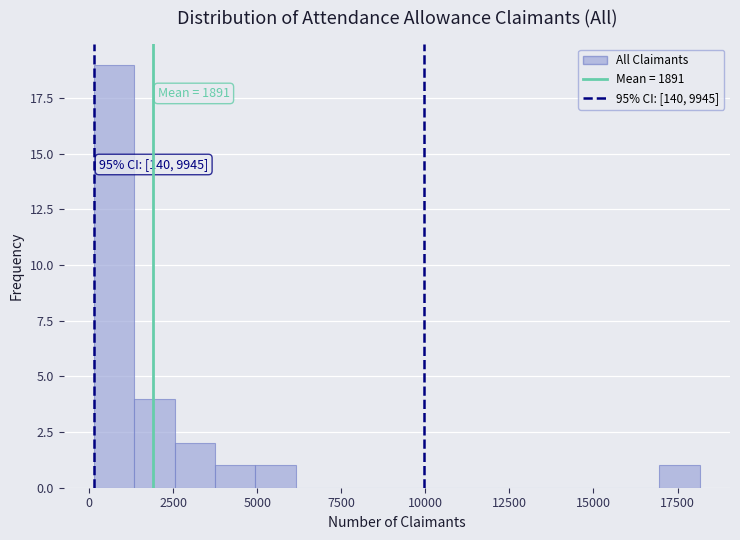

Around what value on the x-axis is the tallest bar? Give the approximate position of its centre, as read against the axis.

500